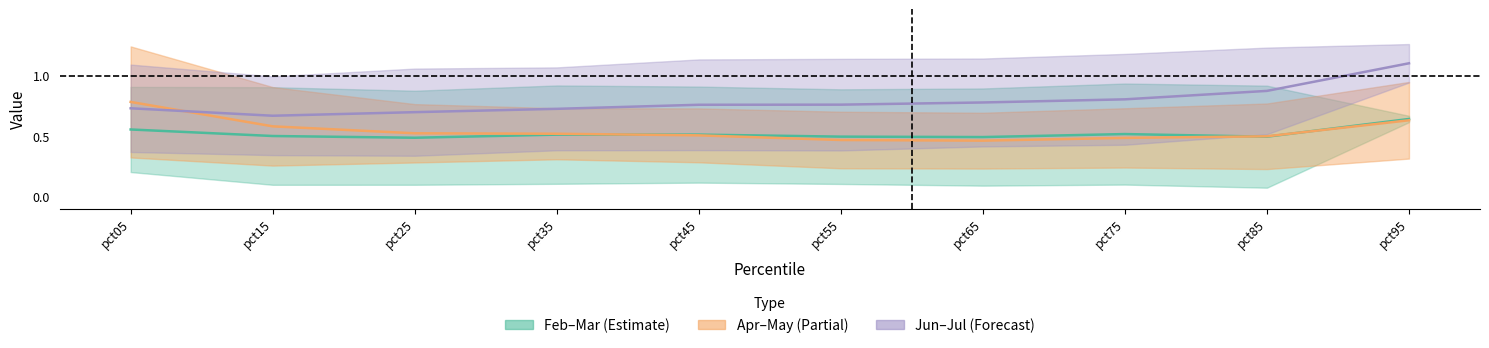

Reading left to right, what are all the values shown in this chart?

Feb–Mar mid: 0.6	0.5	0.5	0.5	0.5	0.5	0.5	0.5	0.5	0.6
Apr–May mid: 0.8	0.6	0.5	0.5	0.5	0.5	0.5	0.5	0.5	0.6
Jun–Jul mid: 0.7	0.7	0.7	0.7	0.8	0.8	0.8	0.8	0.9	1.1